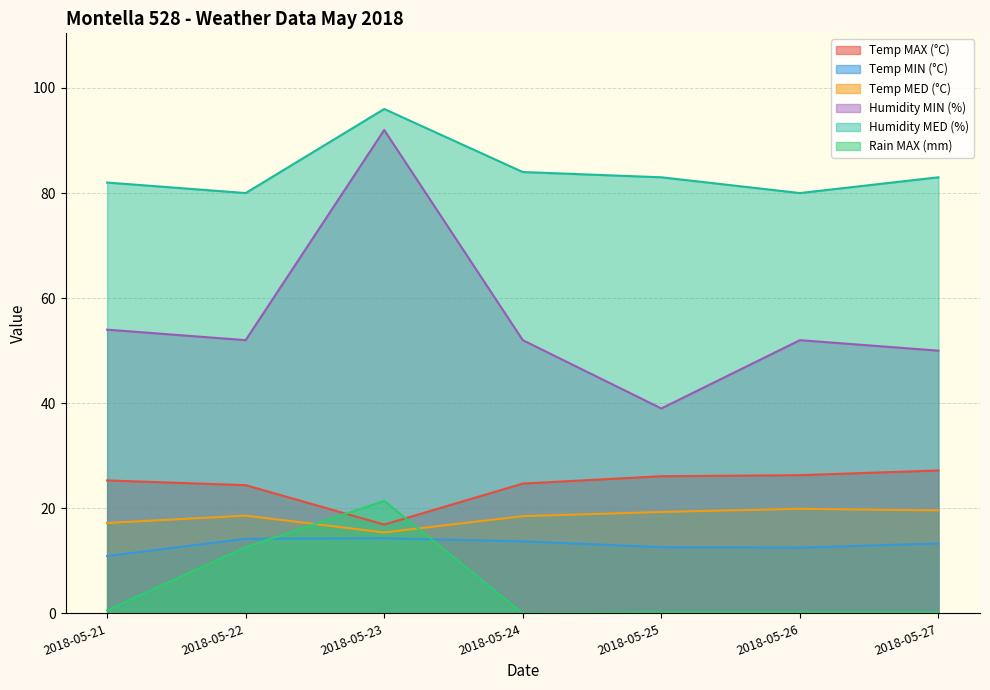

At which category does the chart reach its minimum across all series?

2018-05-24